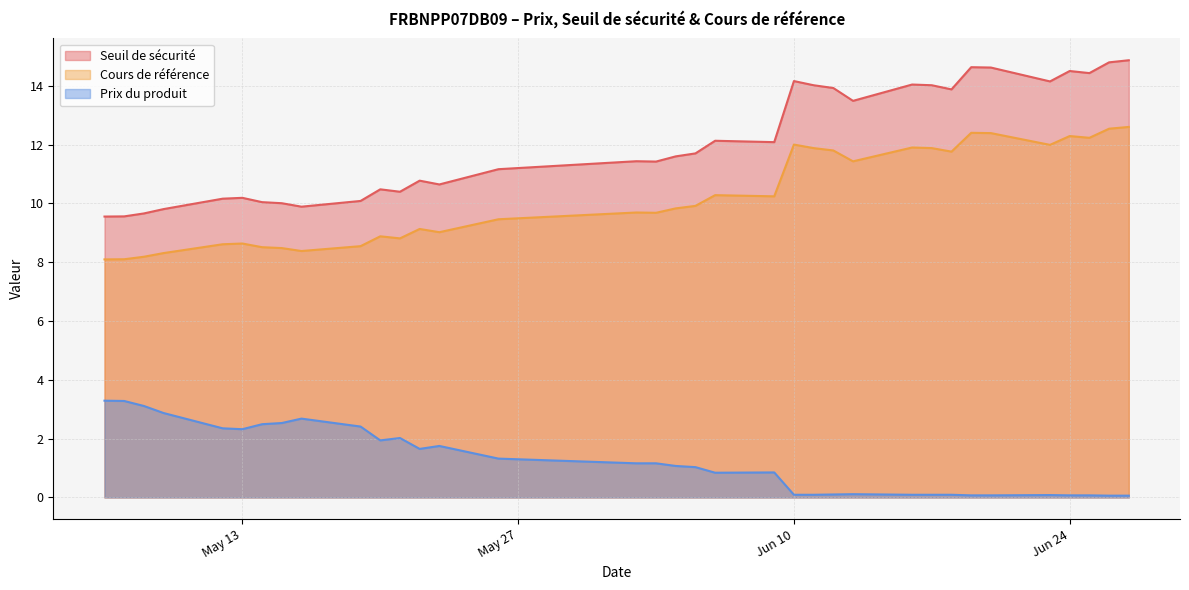

True or false: Cours de référence and Seuil de sécurité cross at least once.

False